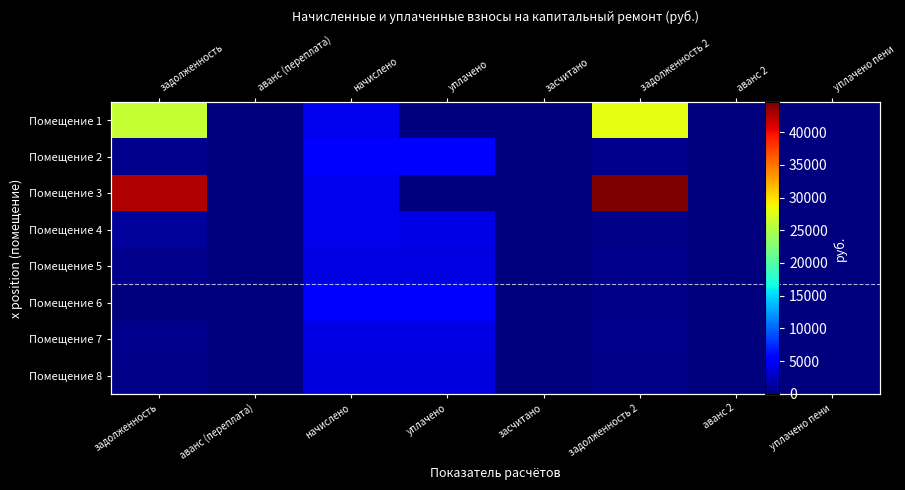

The Помещение 6 series shows 8810.1 at начислено. True or false?

False